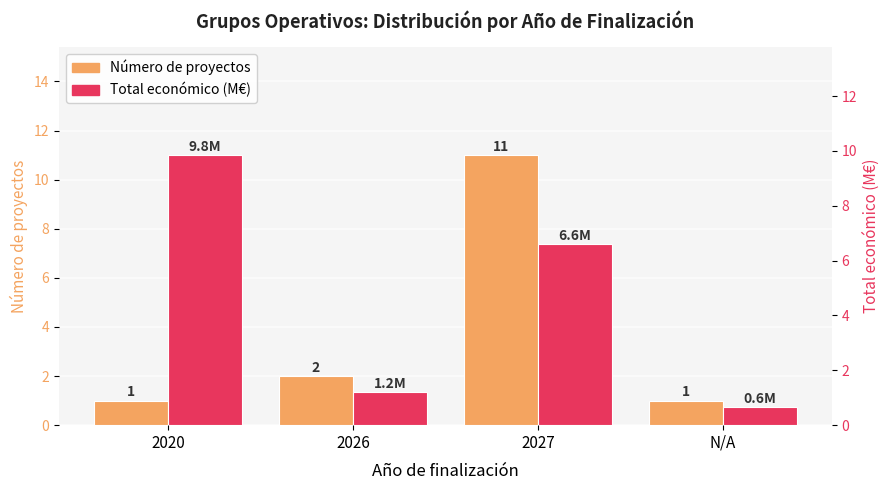

At how many categories does at least one series exceed 4?

2